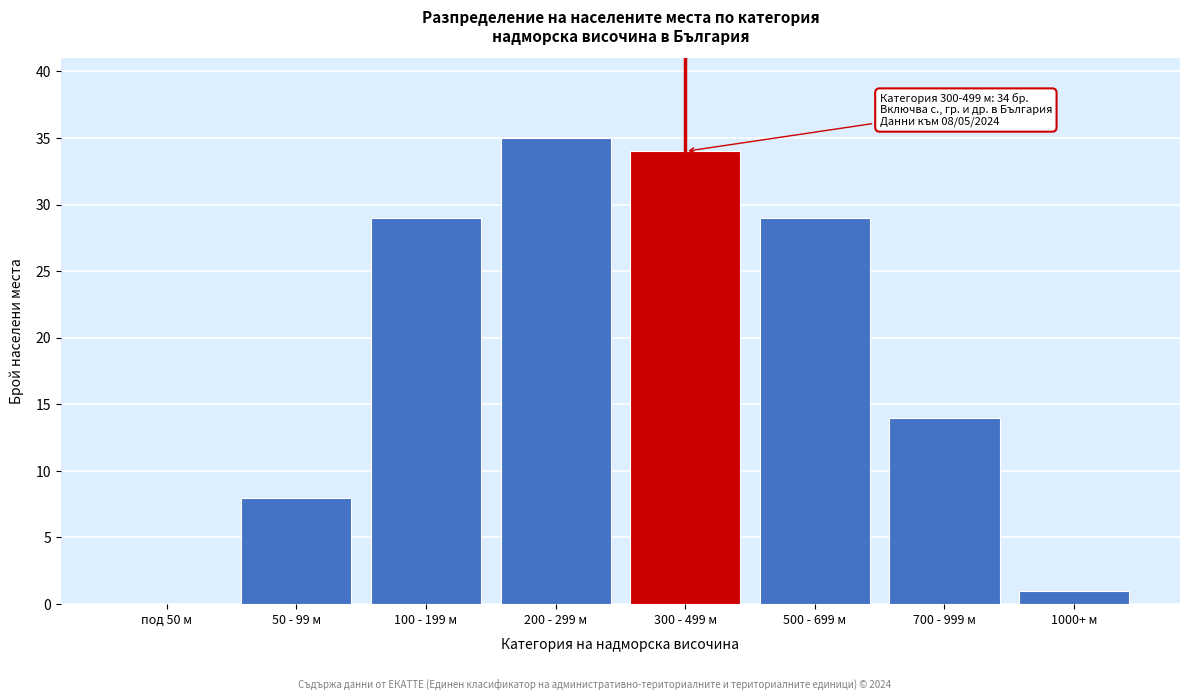

Reading left to right, list all the values displayed in this chart.

под 50 м=0	50 - 99 м=8	100 - 199 м=29	200 - 299 м=35	300 - 499 м=34	500 - 699 м=29	700 - 999 м=14	1000+ м=1